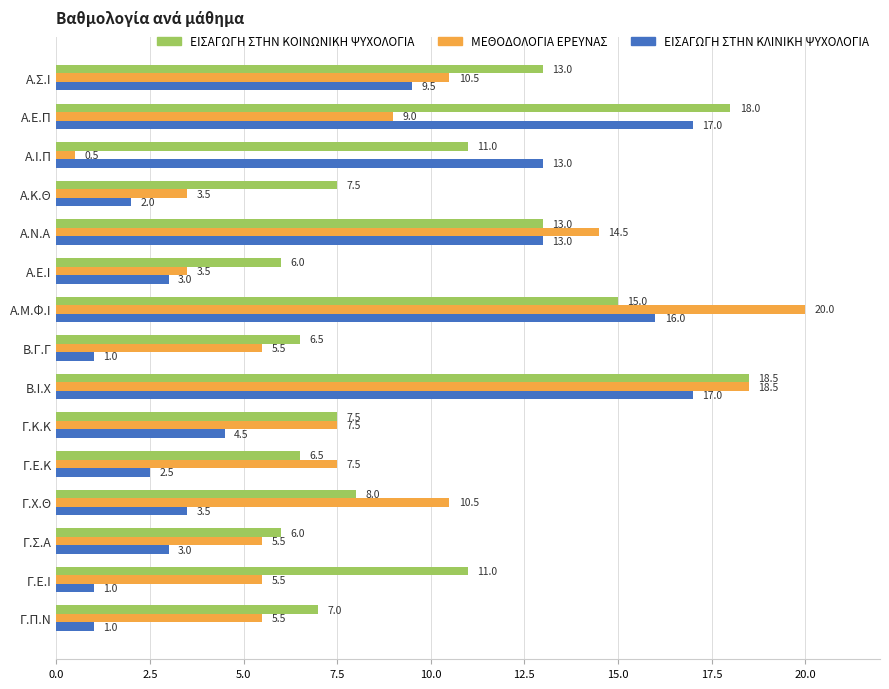

Rank the series by their average value, from lowest to highest.

ΕΙΣΑΓΩΓΗ ΣΤΗΝ ΚΛΙΝΙΚΗ ΨΥΧΟΛΟΓΙΑ, ΜΕΘΟΔΟΛΟΓΙΑ ΕΡΕΥΝΑΣ, ΕΙΣΑΓΩΓΗ ΣΤΗΝ ΚΟΙΝΩΝΙΚΗ ΨΥΧΟΛΟΓΙΑ